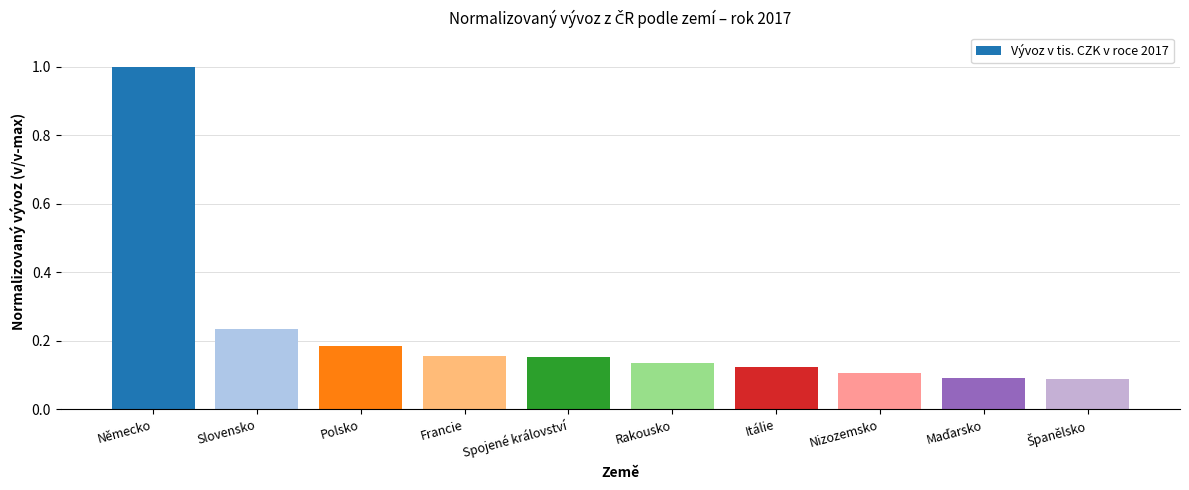

The chart shows a value of 0.2 at Itálie. True or false?

False